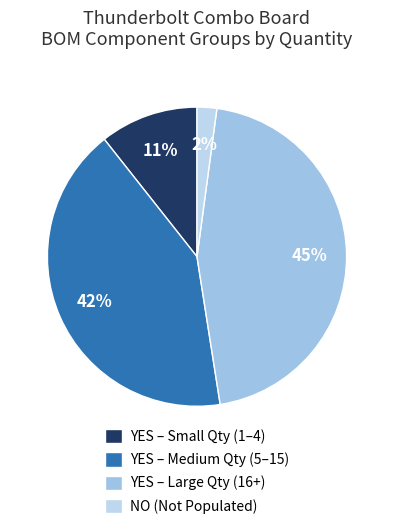

How many segments does this pie chart have?

4